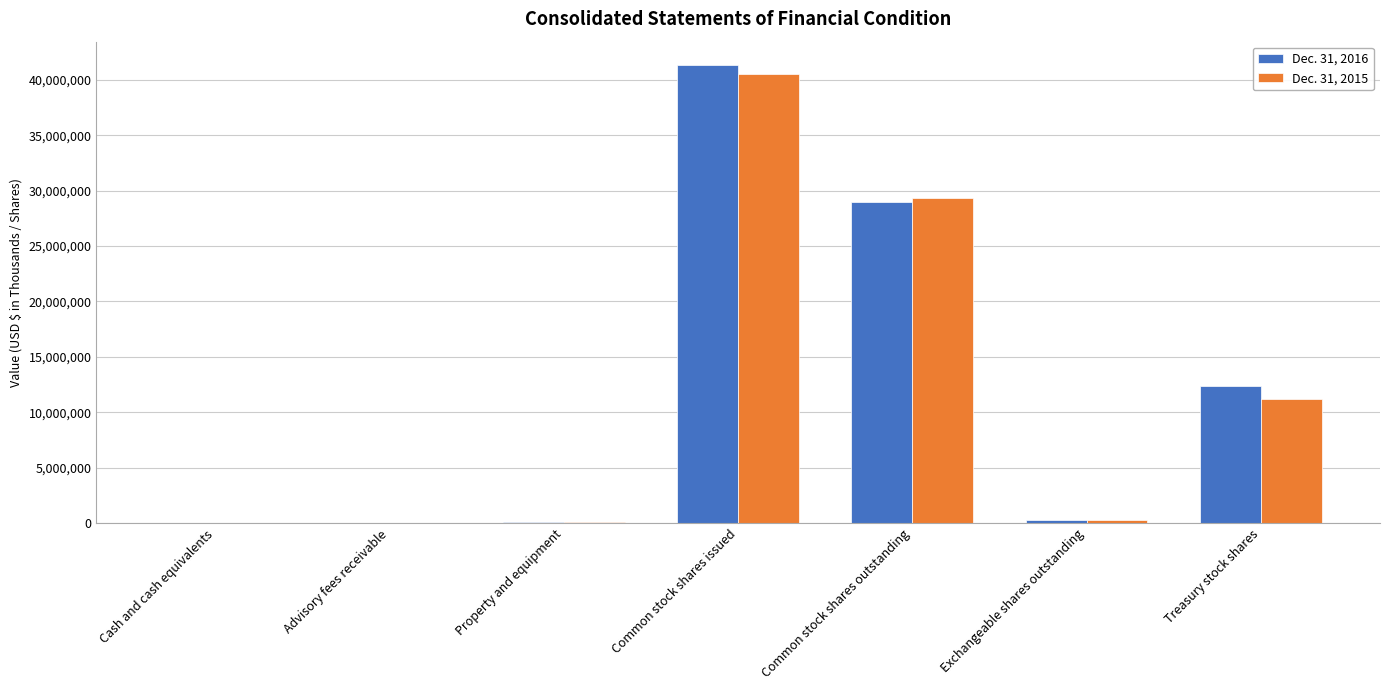

The value of Dec. 31, 2016 at Common stock shares outstanding is 28981189. True or false?

True